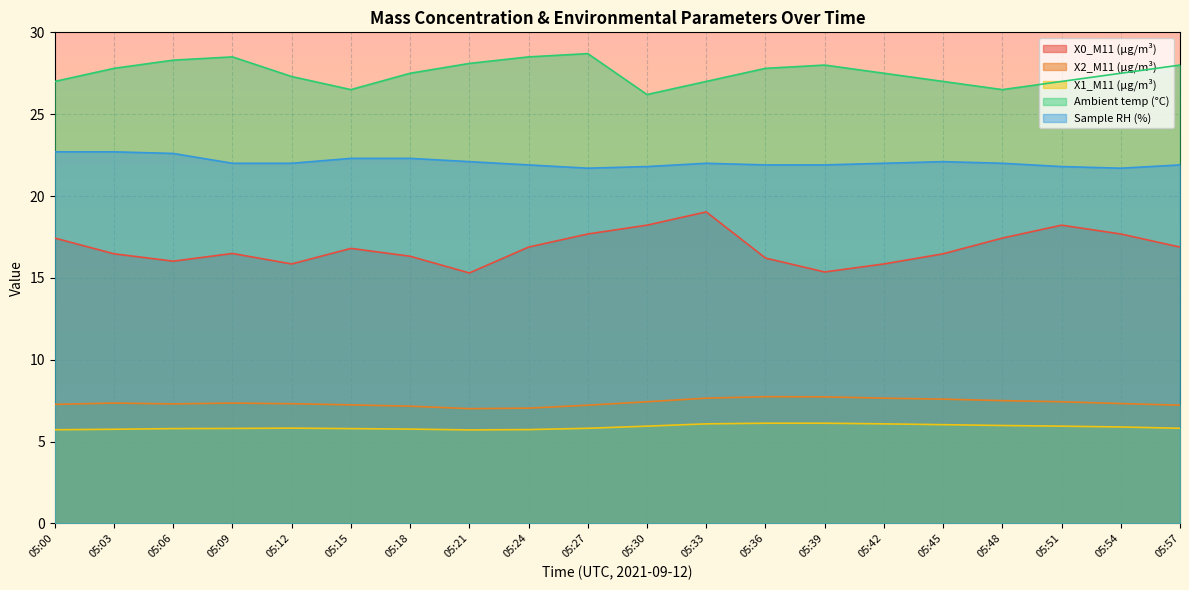

What is the difference between the second highest and second lowest values in the X1_M11 (μg/m³) series?

0.4